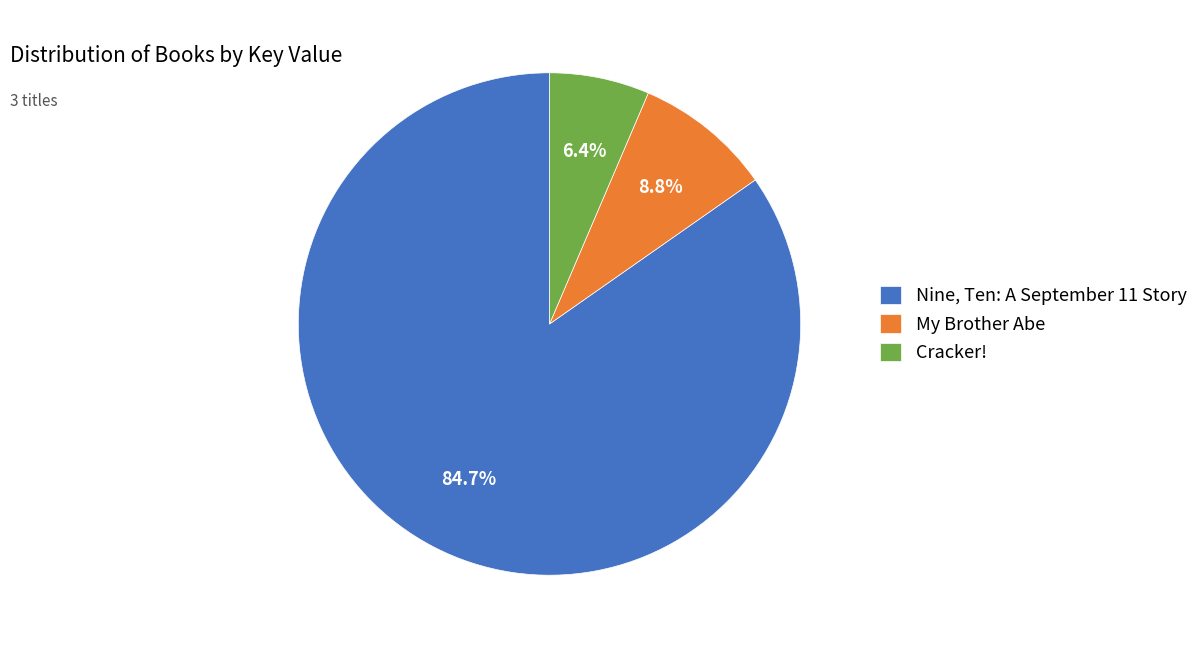

Is it true that Cracker! is 6% of the pie?

True